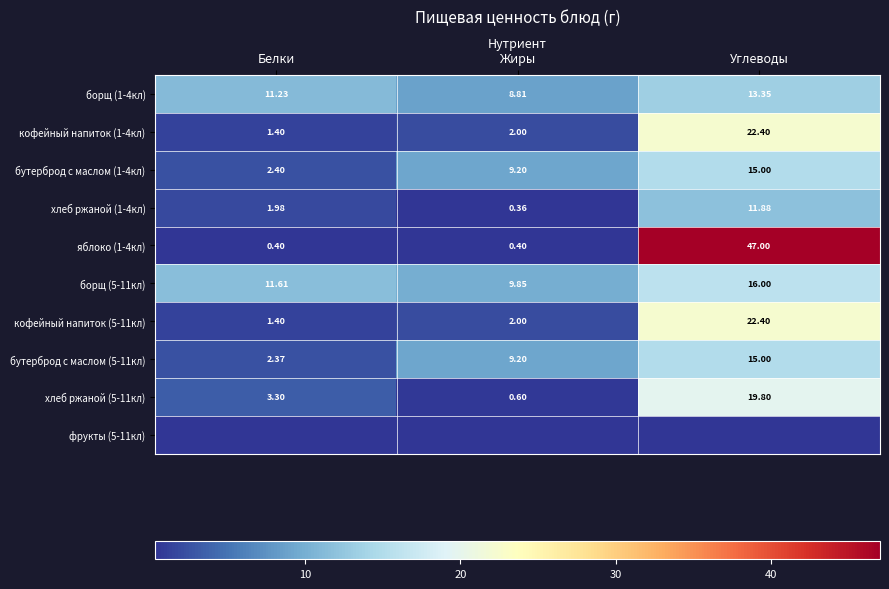

Where is борщ (1-4кл) nearest to the value 11?

Белки